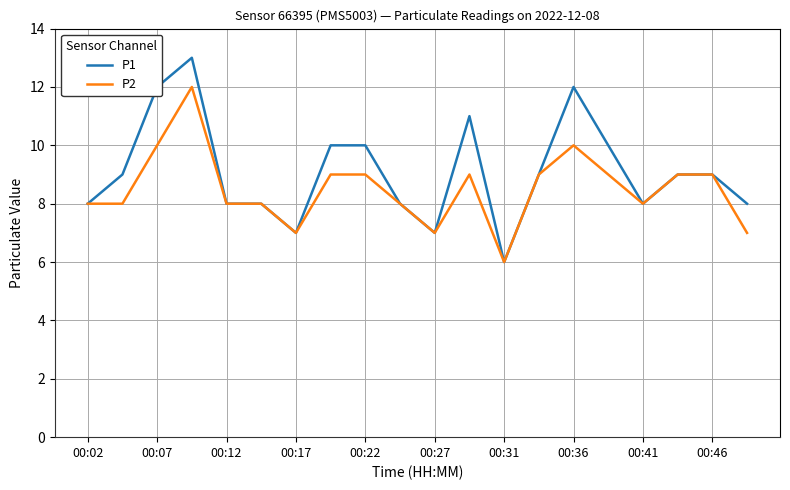

Rank the series by their maximum value, from lowest to highest.

P2, P1